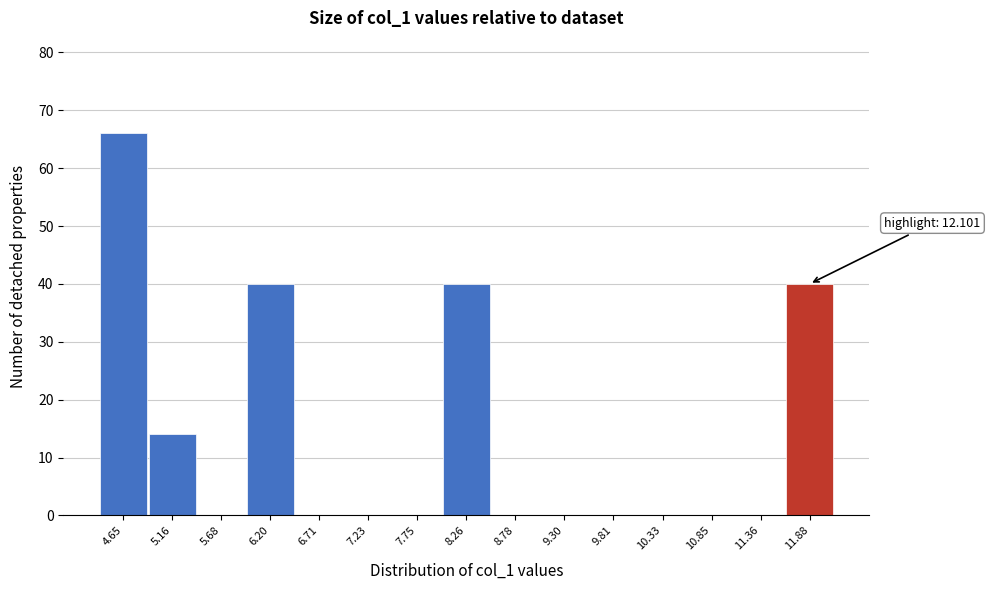

Reading right to left, extract all data points from this chart.

11.88=40	11.36=0	10.85=0	10.33=0	9.81=0	9.30=0	8.78=0	8.26=40	7.75=0	7.23=0	6.71=0	6.20=40	5.68=0	5.16=14	4.65=66